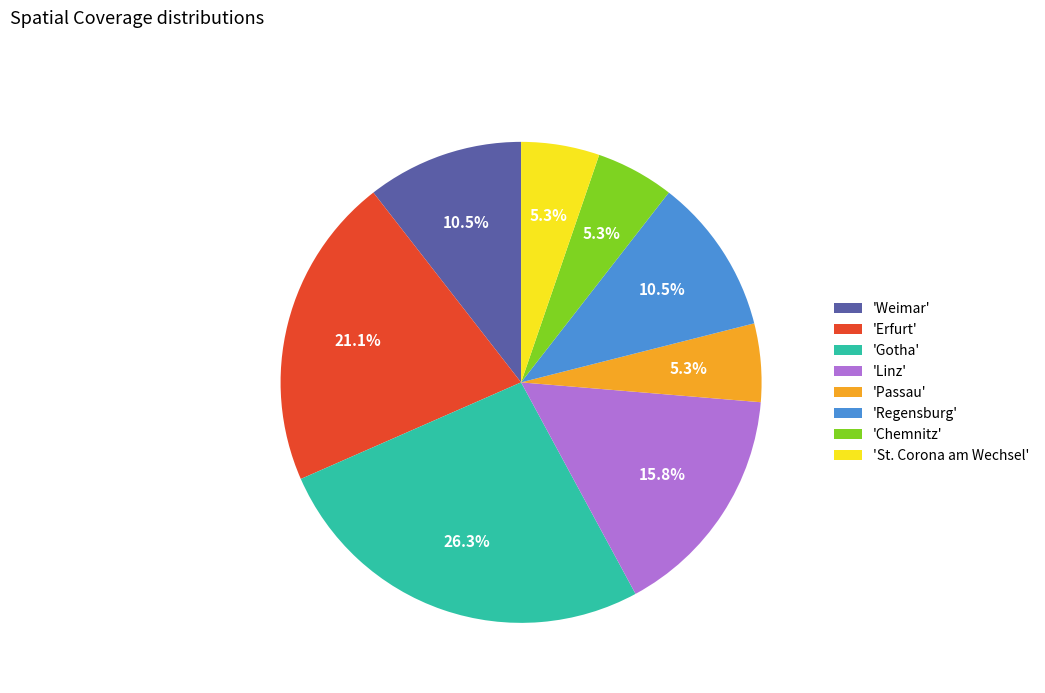

What percentage is NOT represented by 'Weimar'?

89.5%